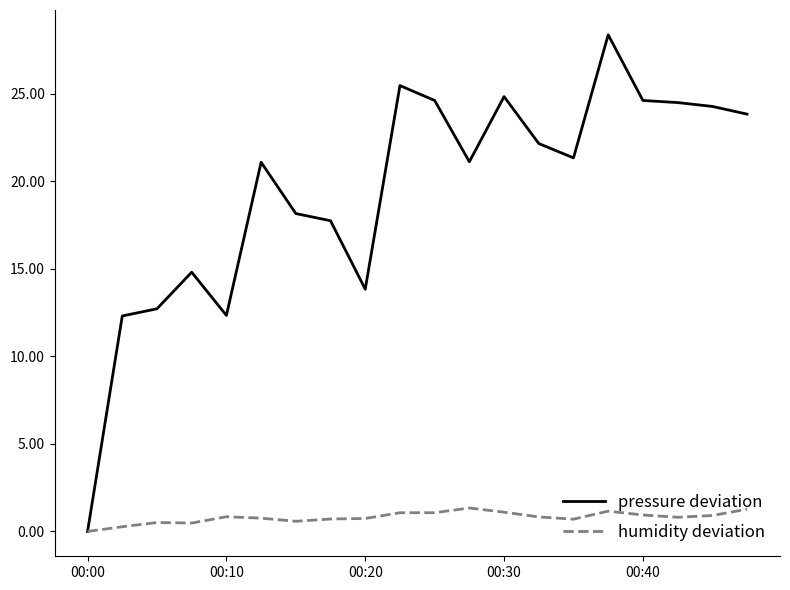

What are all the series names shown in the legend?

pressure deviation, humidity deviation